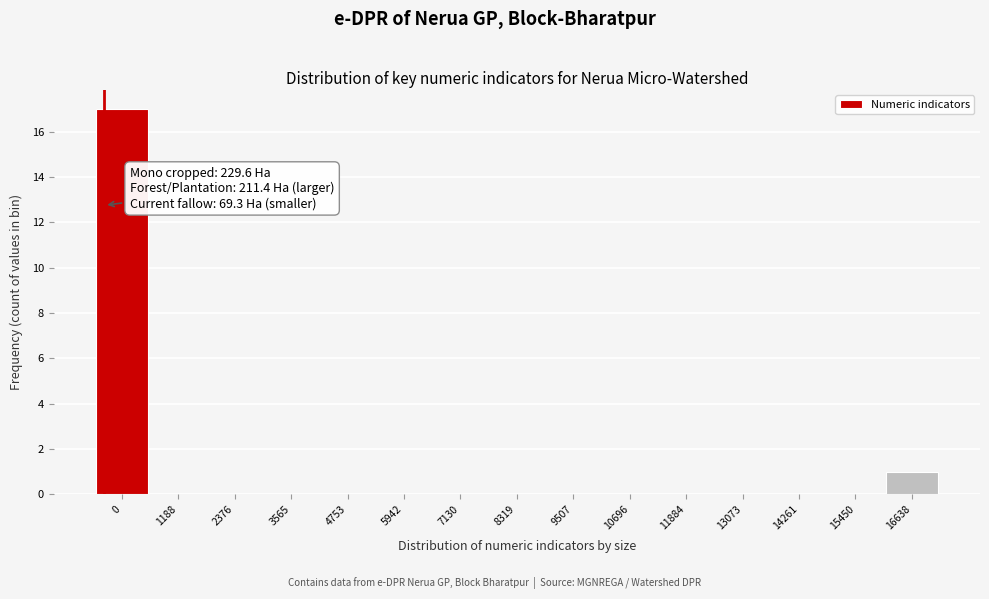

Reading right to left, transcribe all the data shown in this chart.

16638=1	15450=0	14261=0	13073=0	11884=0	10696=0	9507=0	8319=0	7130=0	5942=0	4753=0	3565=0	2376=0	1188=0	0=17